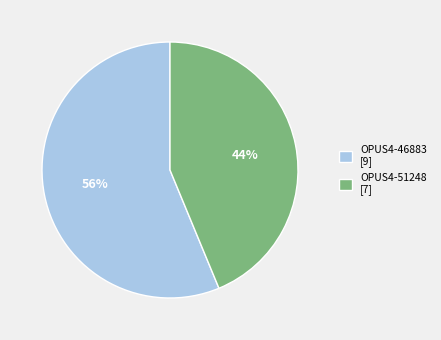

To the nearest percent, what is the average slice percentage?

50%